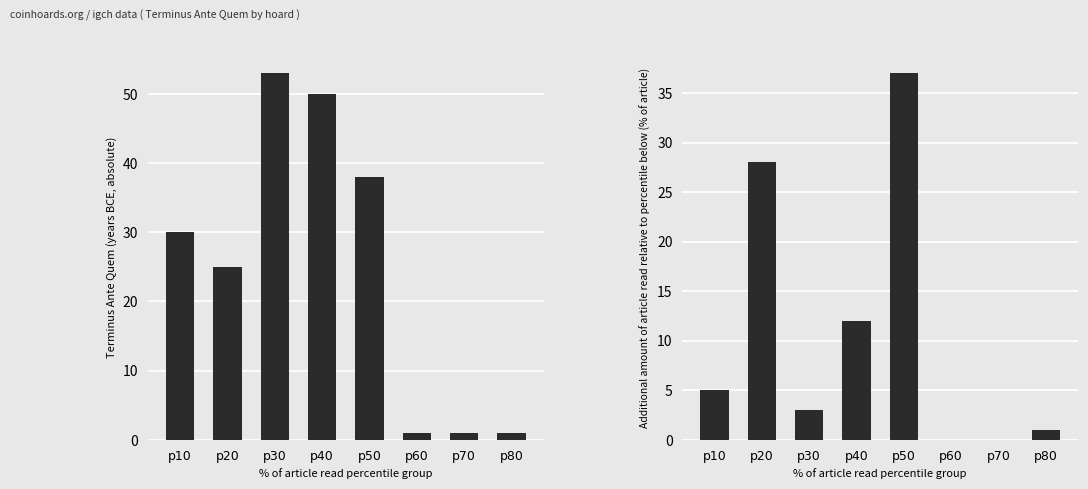

Does the chart contain stacked bars?

No